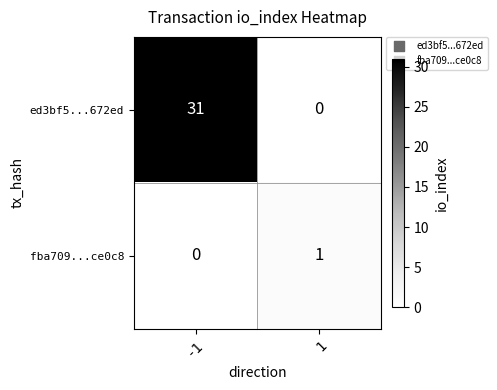

Between -1 and 1, which series saw the biggest shift?

ed3bf5...672ed